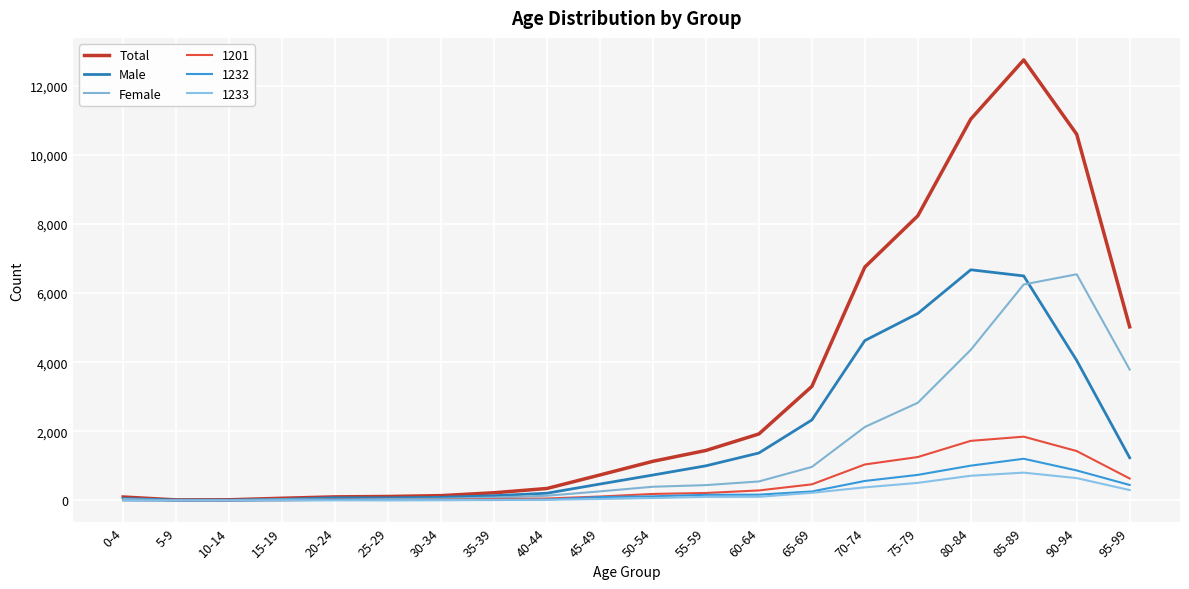

True or false: Male has more than 0 points higher than both neighbors.

True